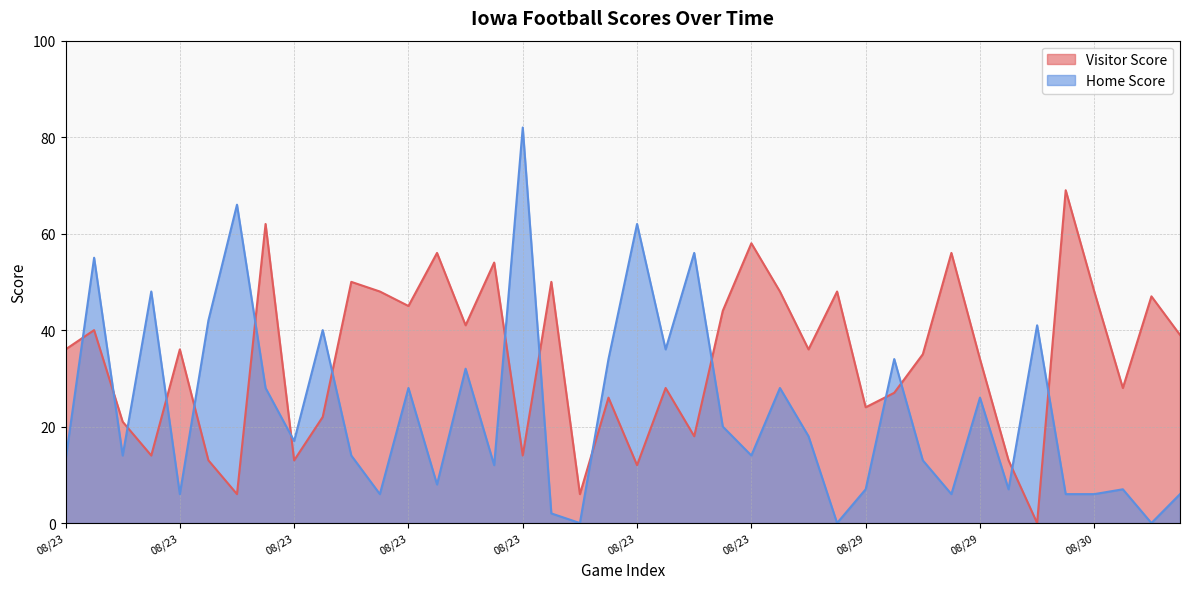

Does the chart have visible grid lines?

Yes